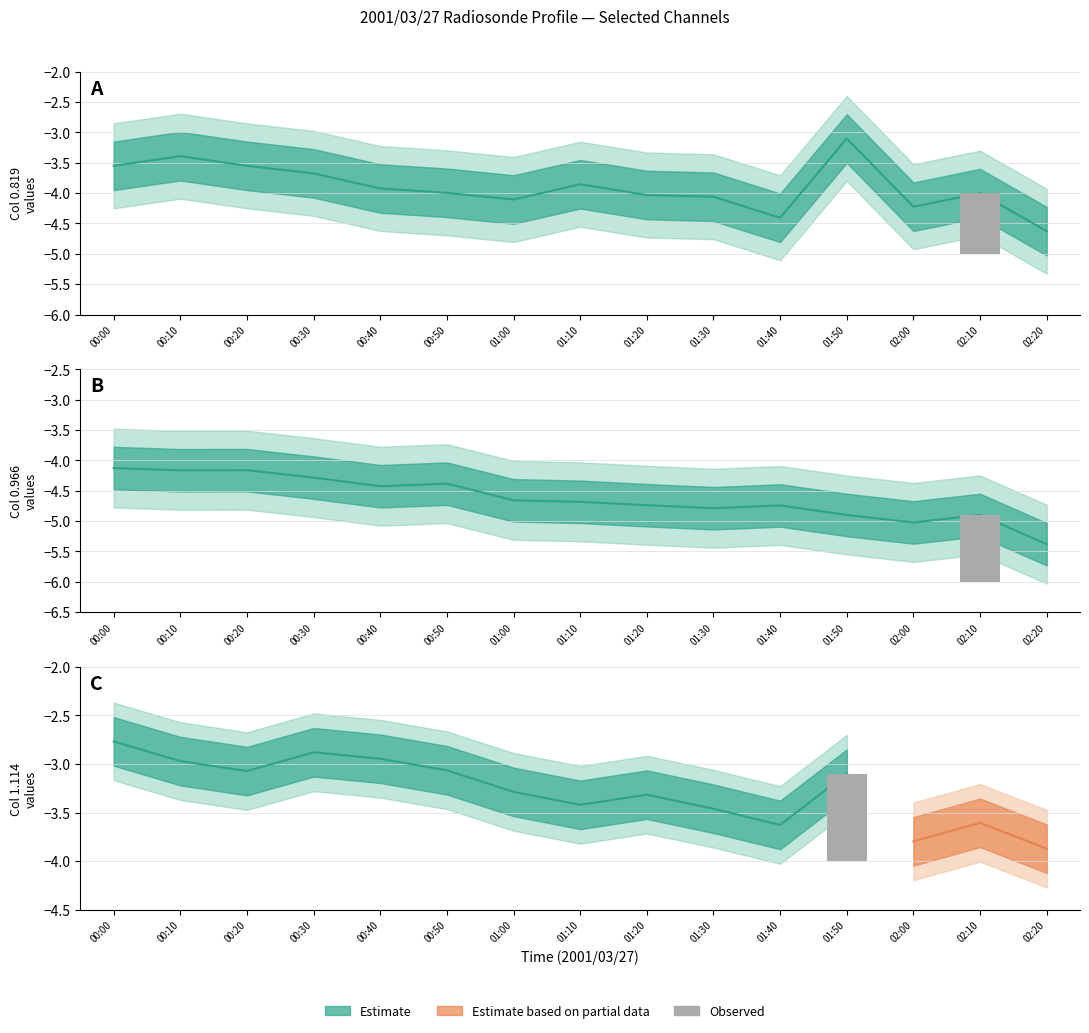

Reading left to right, extract all data points from this chart.

-4.1	-4.2	-4.2	-4.3	-4.4	-4.4	-4.7	-4.7	-4.7	-4.8	-4.7	-4.9	-5.0	-4.9	-5.4